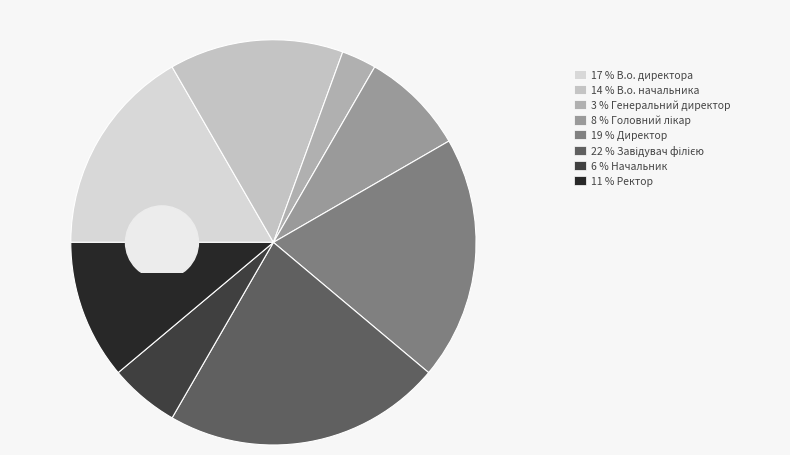

To the nearest percent, what portion does В.о. начальника represent?

14%